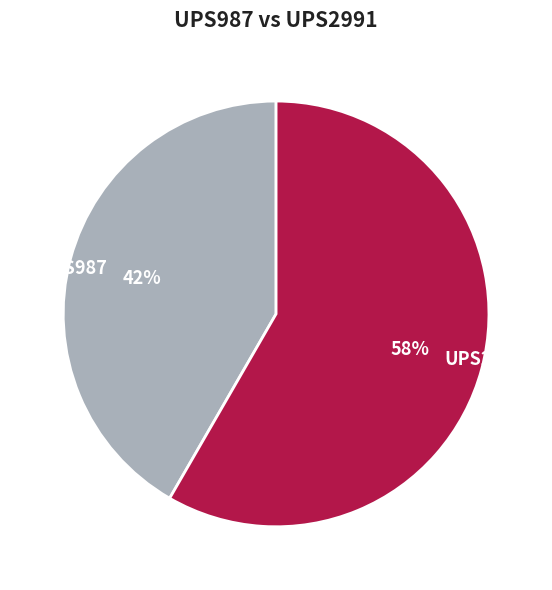

To the nearest percent, what percentage of the pie is UPS2991?

58%